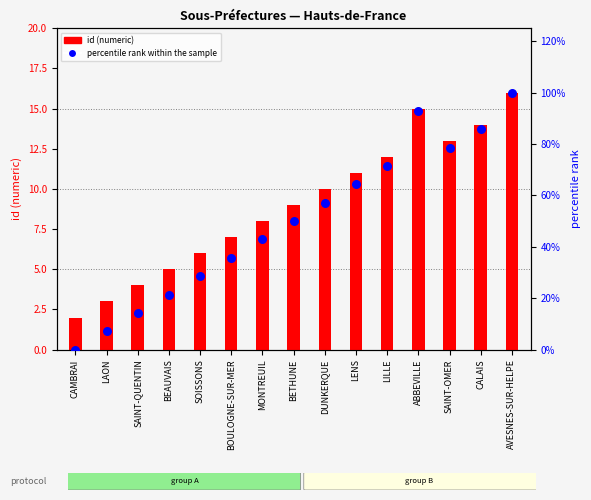

What is the total value across all series at LILLE?

83.4